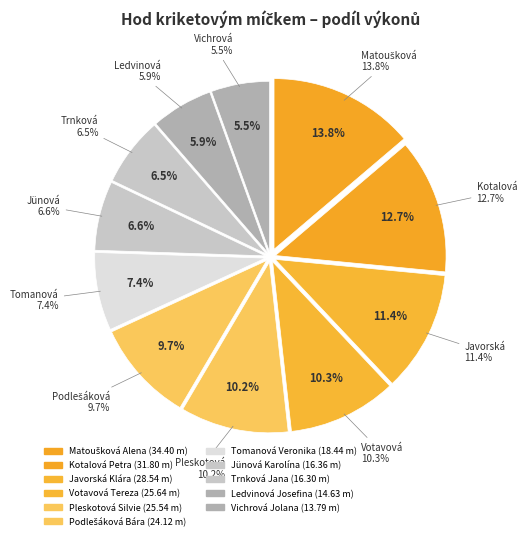

How much of the chart is everything except Javorská Klára?

88.6%